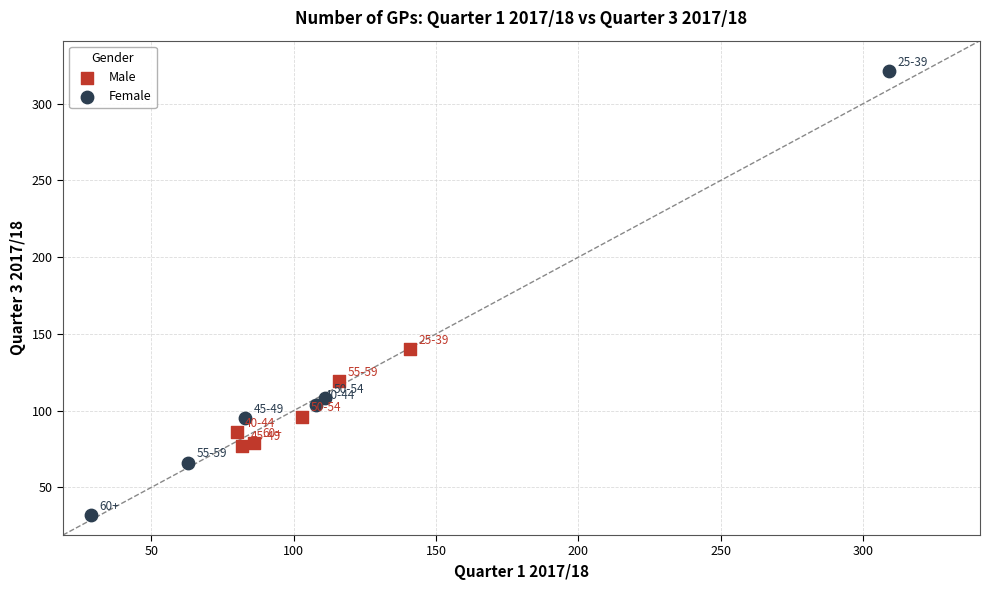

Which series has the widest spread of Y values?

Female